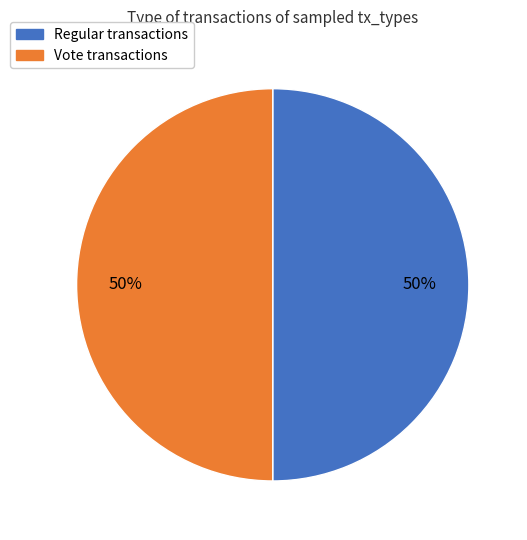

To the nearest percent, what is the combined percentage of Vote and Regular?

100%